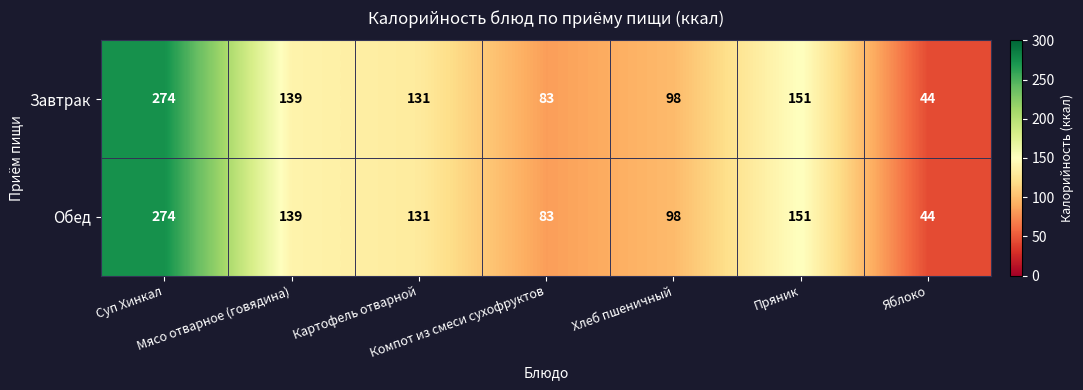

What is the minimum value shown in the chart?

44